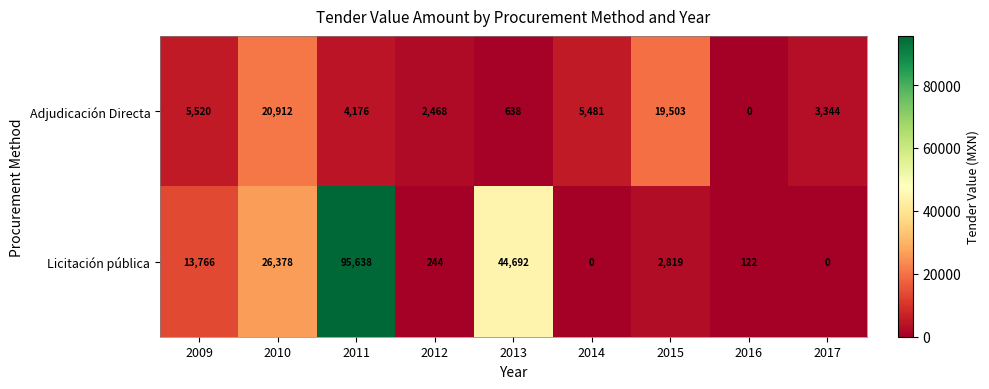

List the series in order of their peak value, highest first.

Licitación pública, Adjudicación Directa